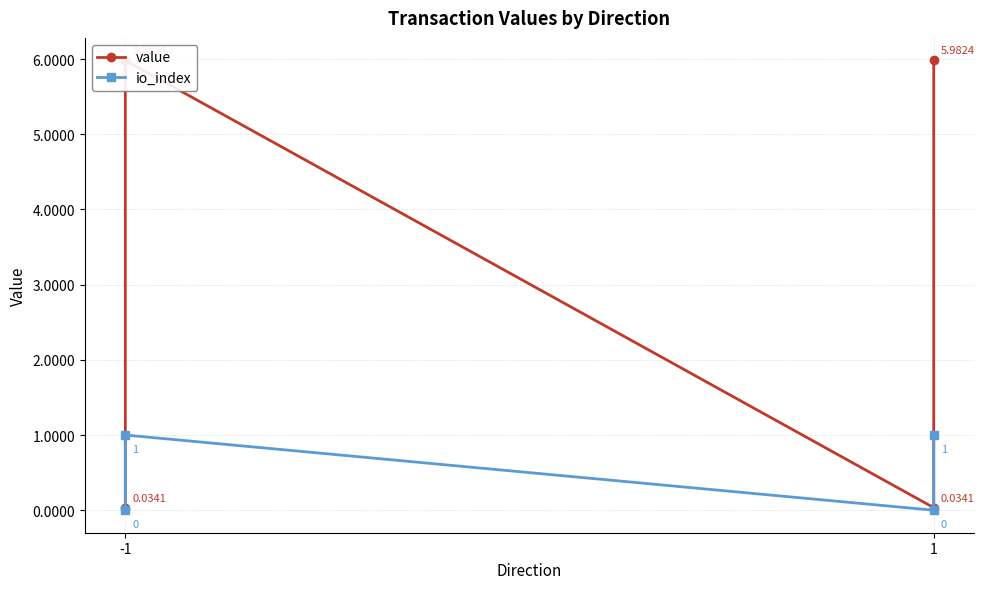

True or false: value has more than 0 interior local peaks.

True